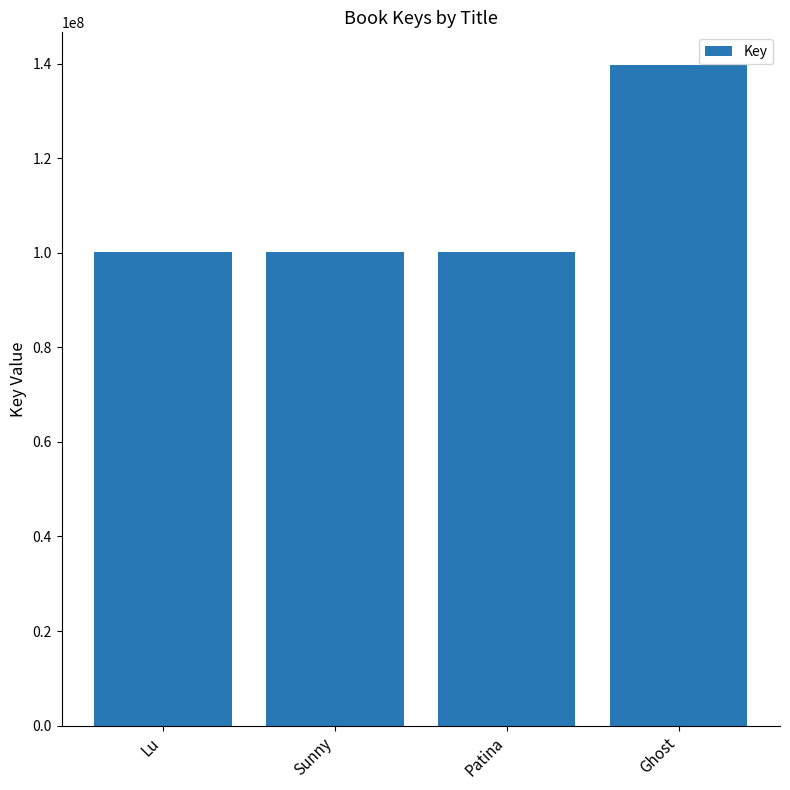

Does the chart contain stacked bars?

No